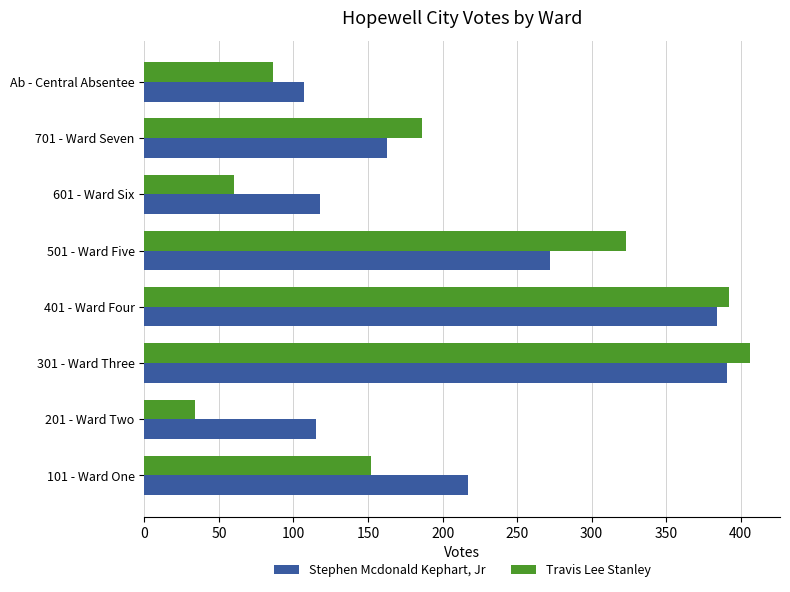

What is the difference between the maximum and minimum values in the Travis Lee Stanley series?

372